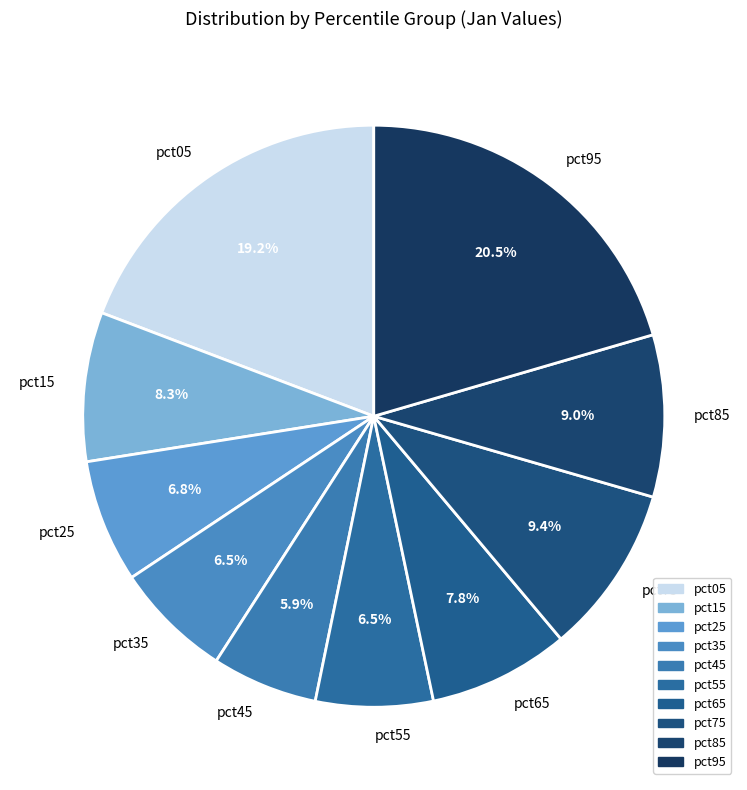

Which slice is the largest?

pct95